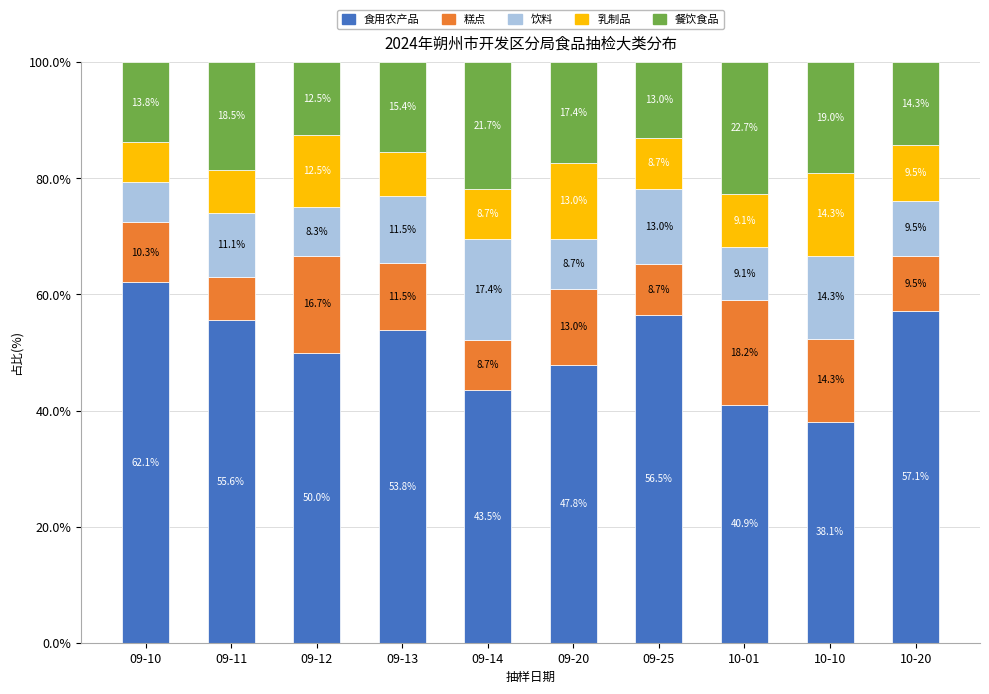

What is the difference between the 食用农产品 values at 10-01 and 09-13?

12.9